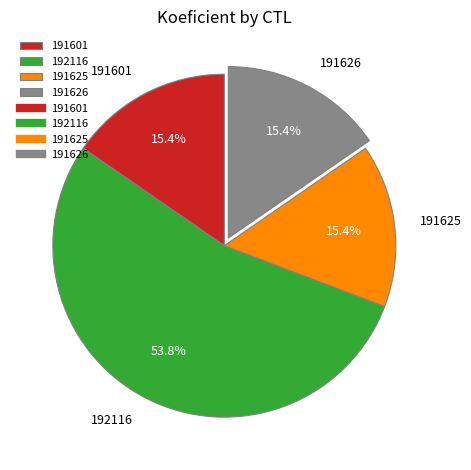

Does any single category account for the majority?

Yes